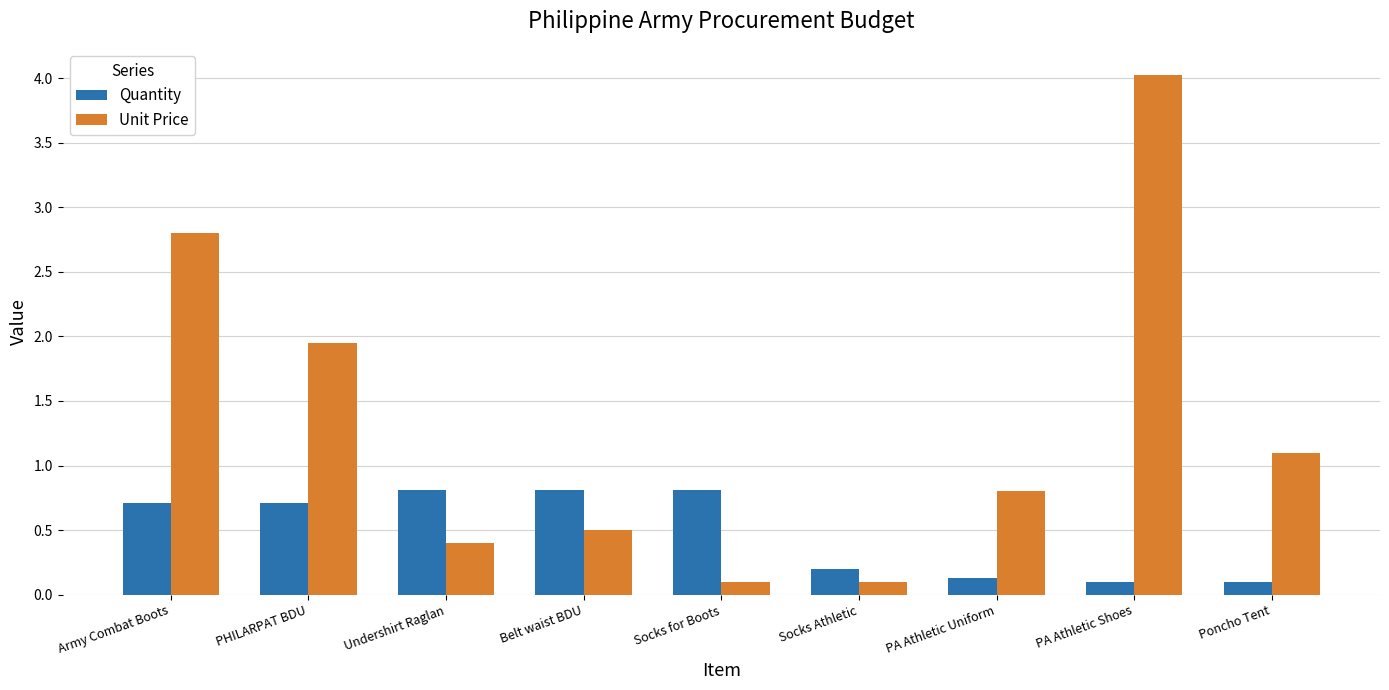

At which category is the sum across all series the highest?

PA Athletic Shoes